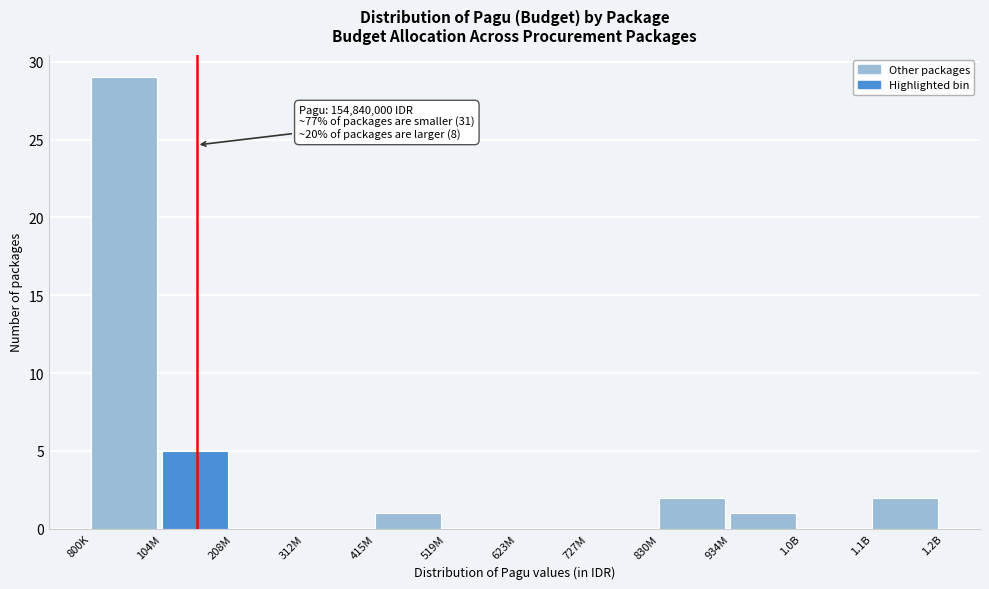

Reading left to right, what are all the values shown in this chart?

800K=29	104M=5	208M=0	312M=0	415M=1	519M=0	623M=0	727M=0	830M=2	934M=1	1.0B=0	1.1B=2